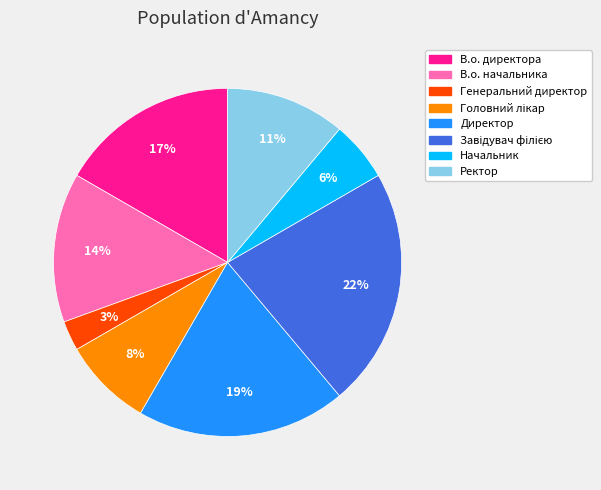

Which has a higher value, Генеральний директор or Ректор?

Ректор